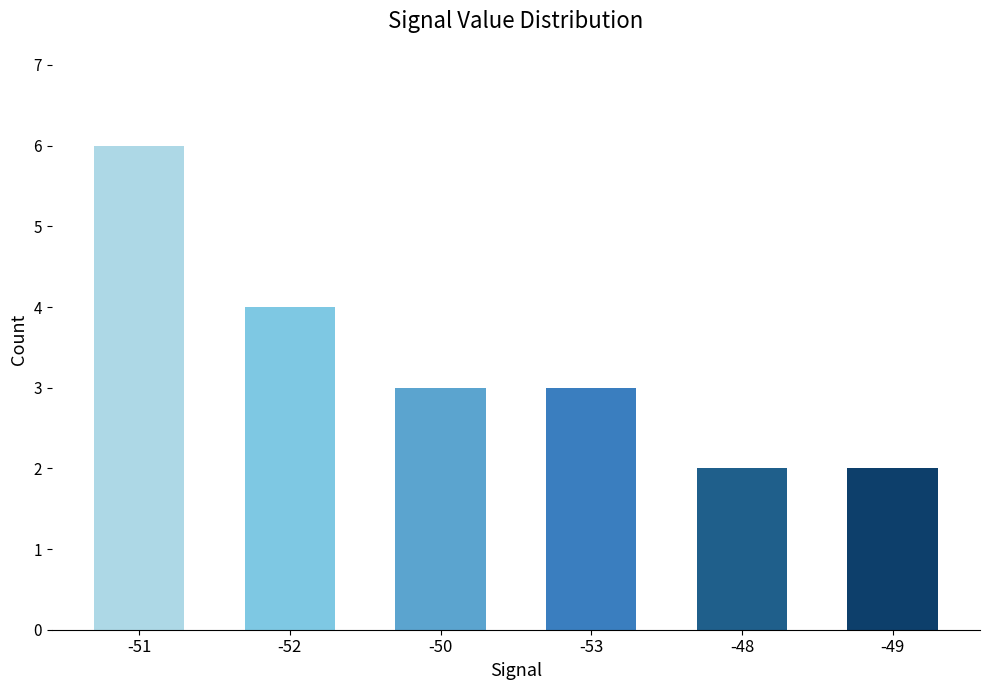

Reading left to right, what are all the values shown in this chart?

-51=6	-52=4	-50=3	-53=3	-48=2	-49=2